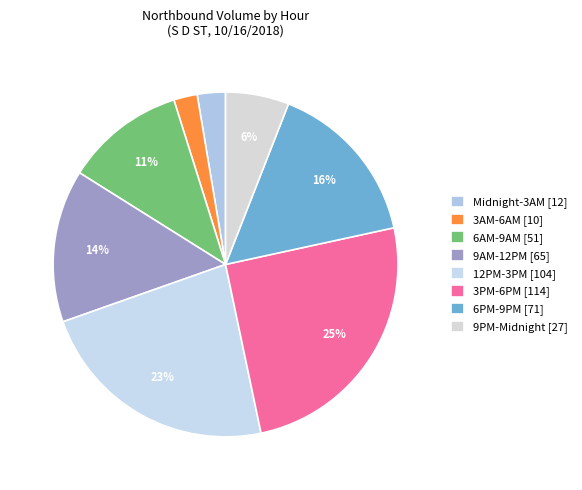

Count the number of slices in the pie.

8